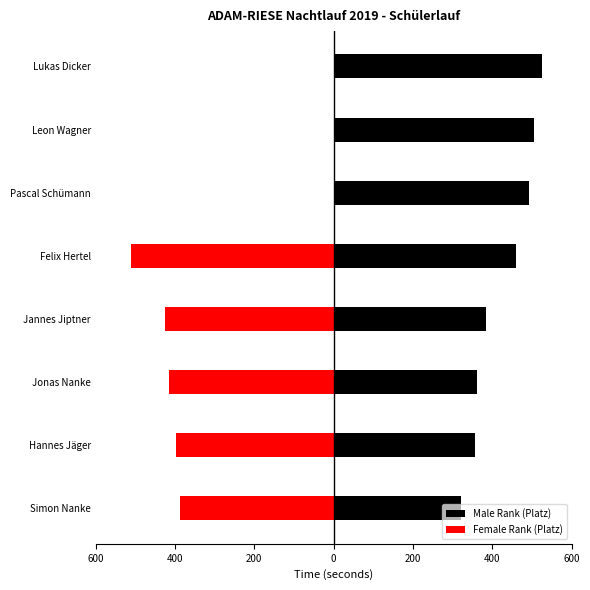

Rank the series at Jonas Nanke from highest to lowest value.

Male Rank (Platz), Female Rank (Platz)